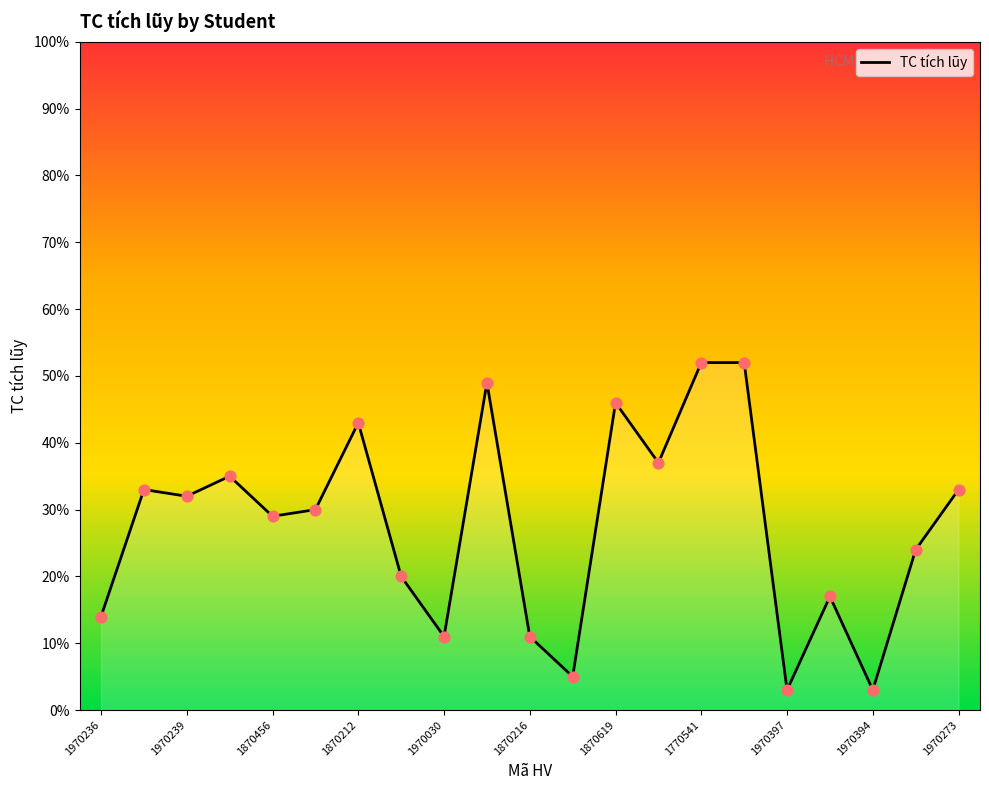

What is the maximum value shown in the chart?

52